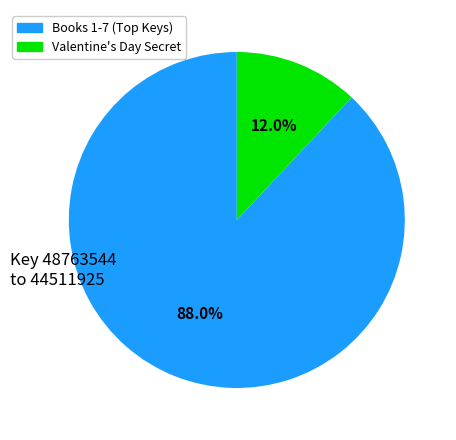

Is there any slice that represents more than half of the pie?

Yes